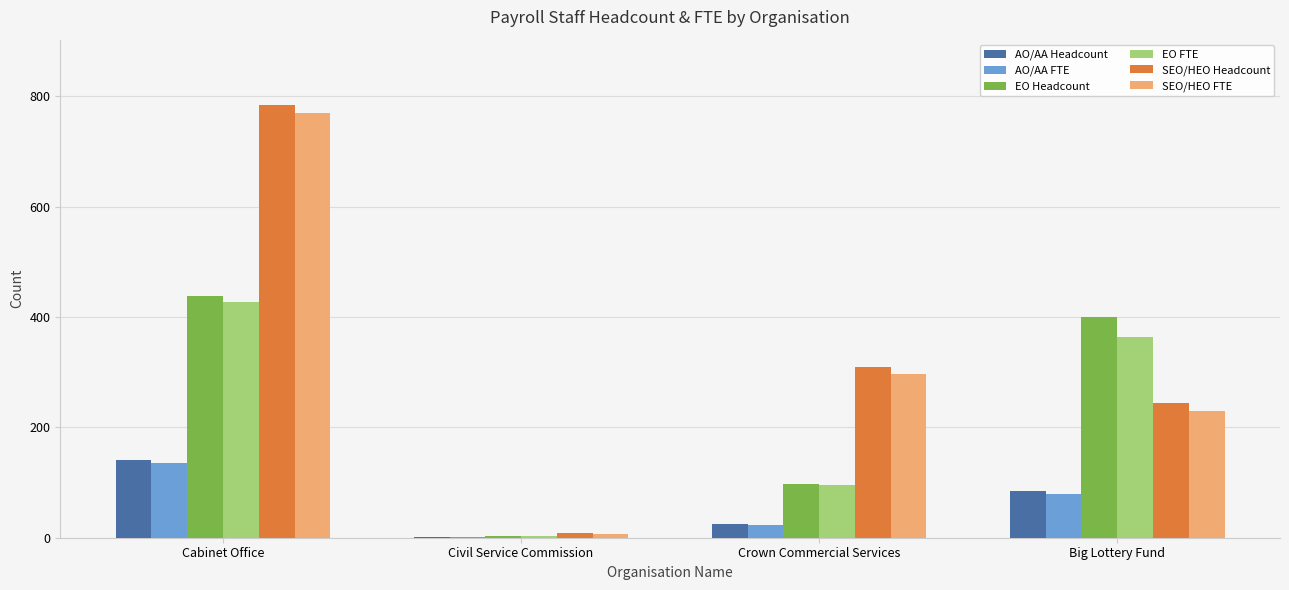

Where does the SEO/HEO FTE series first go above 297?

Cabinet Office